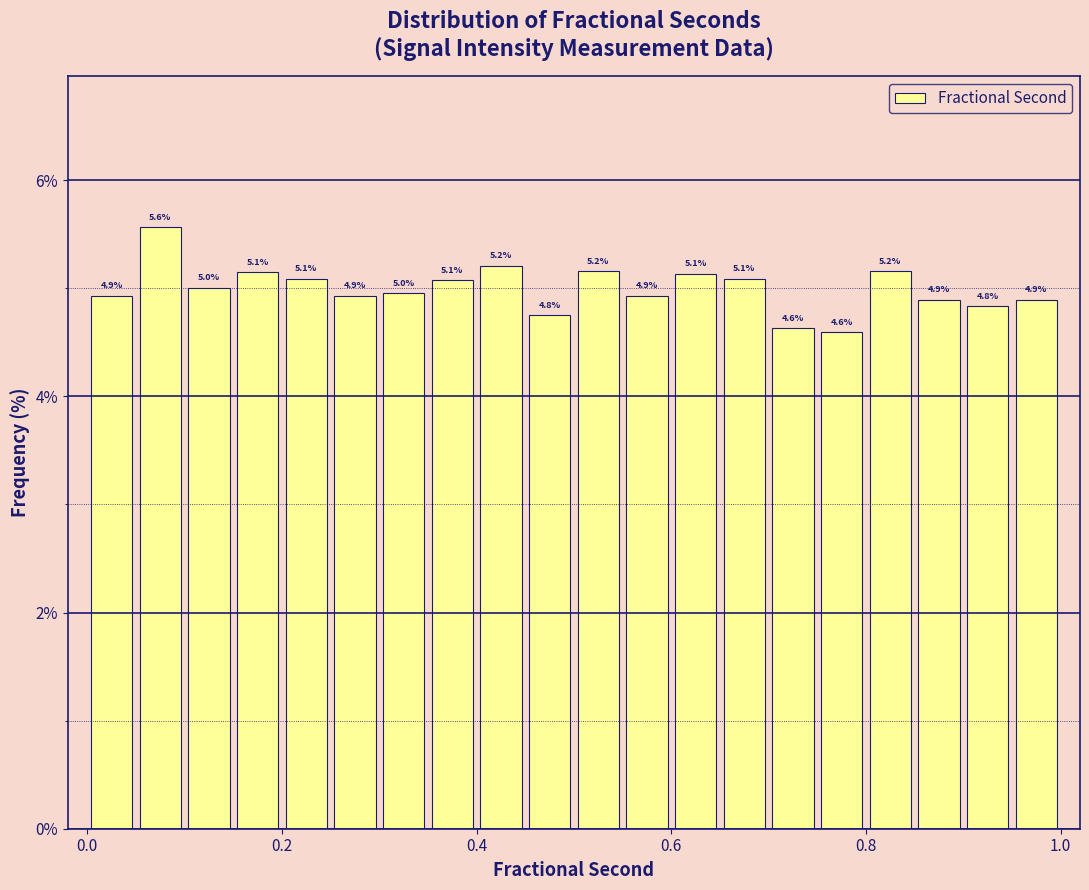

Around what value on the x-axis is the tallest bar? Give the approximate position of its centre, as read against the axis.

0.08